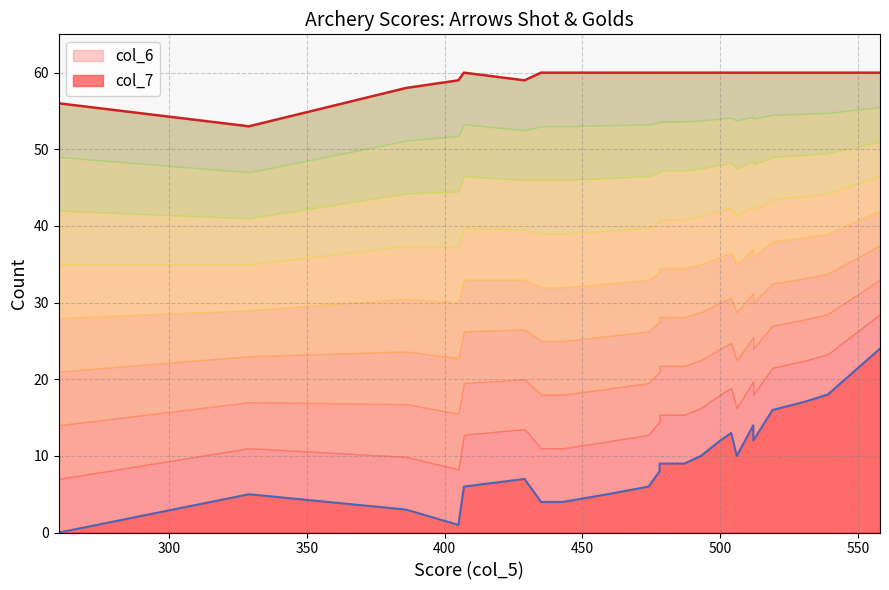

What is the sum of all col_6 values?

1425